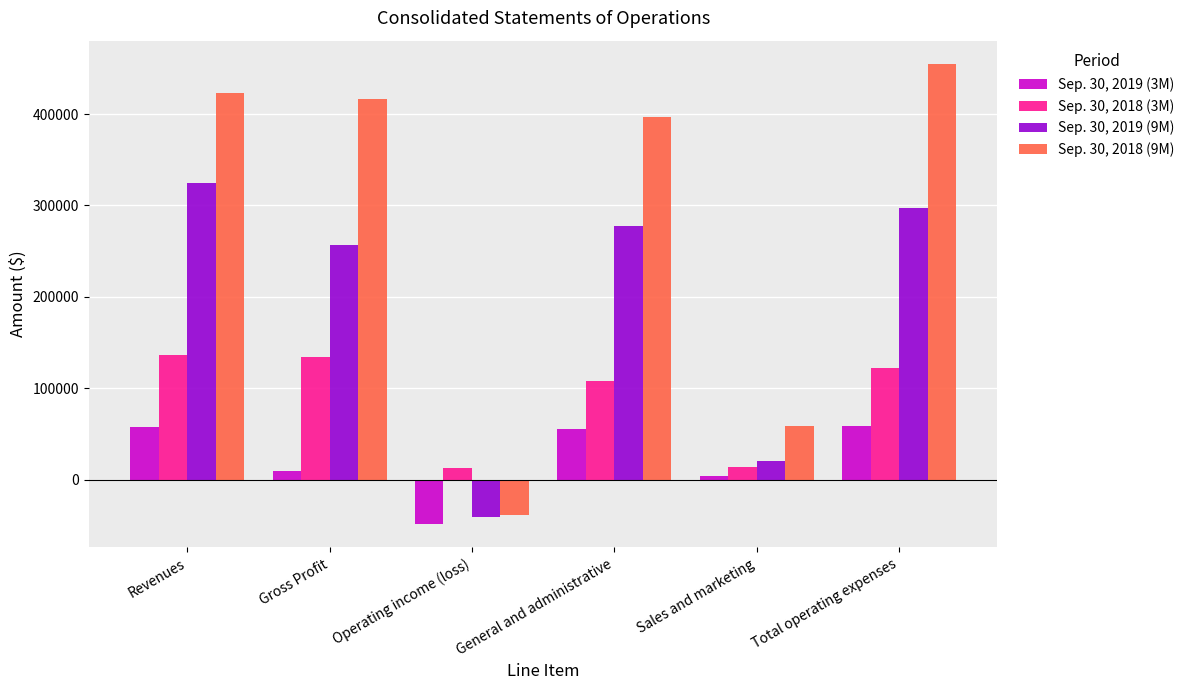

Read the Sep. 30, 2018 (3M) value at Gross Profit.

134652